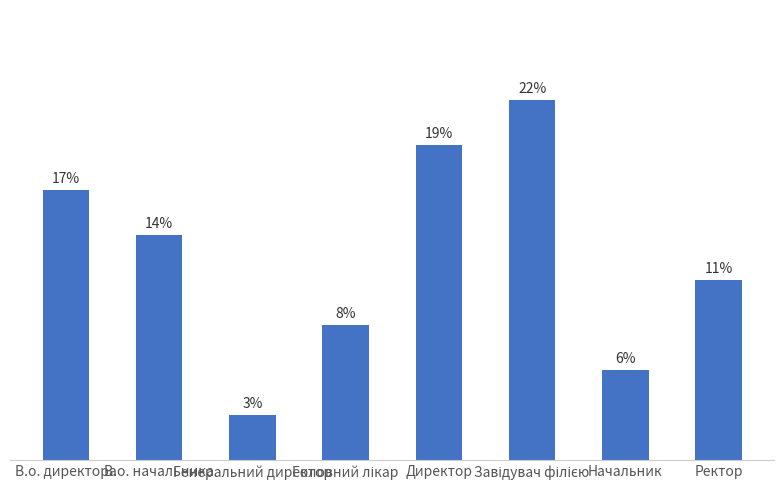

Which label corresponds to the smallest value in the chart?

Генеральний директор